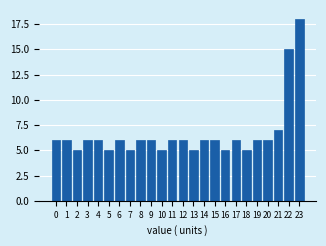

Reading left to right, list all the values displayed in this chart.

0=6	1=6	2=5	3=6	4=6	5=5	6=6	7=5	8=6	9=6	10=5	11=6	12=6	13=5	14=6	15=6	16=5	17=6	18=5	19=6	20=6	21=7	22=15	23=18